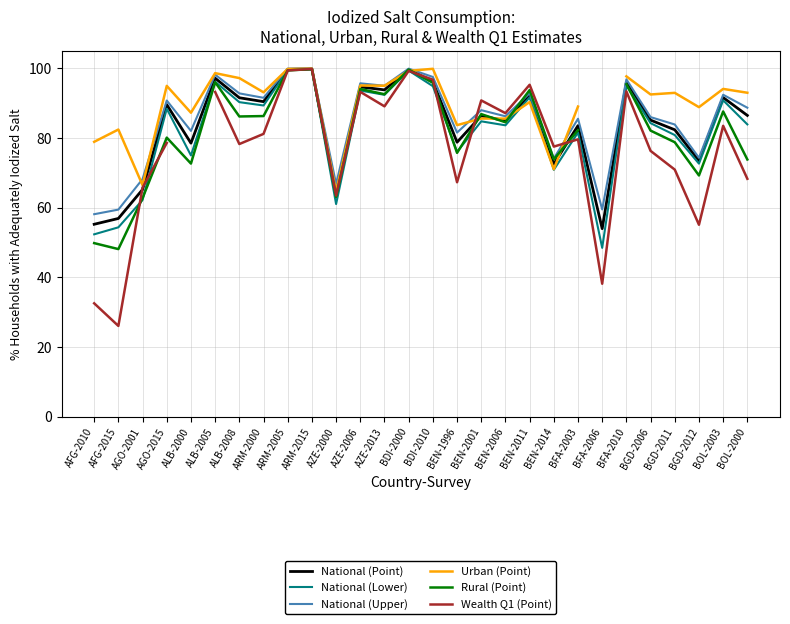

How many data points in Urban (Point) are less than 92?

12